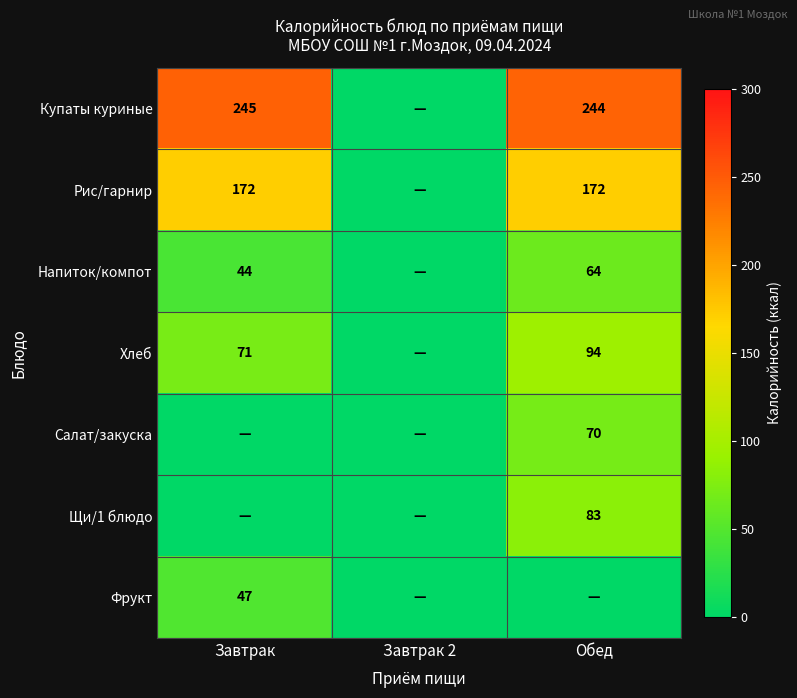

Is it true that Напиток/компот equals 94 at Обед?

False